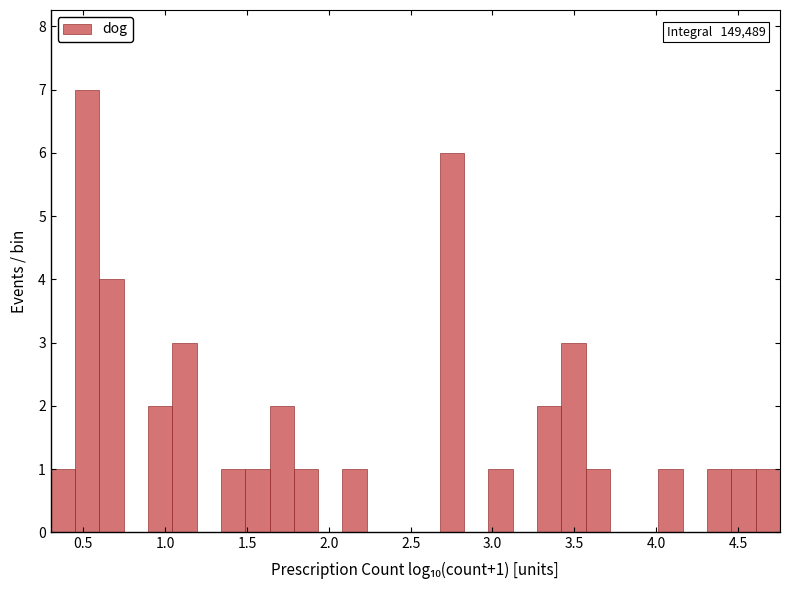

Read against the x-axis, roughly where is the centre of the tallest bar?

0.50